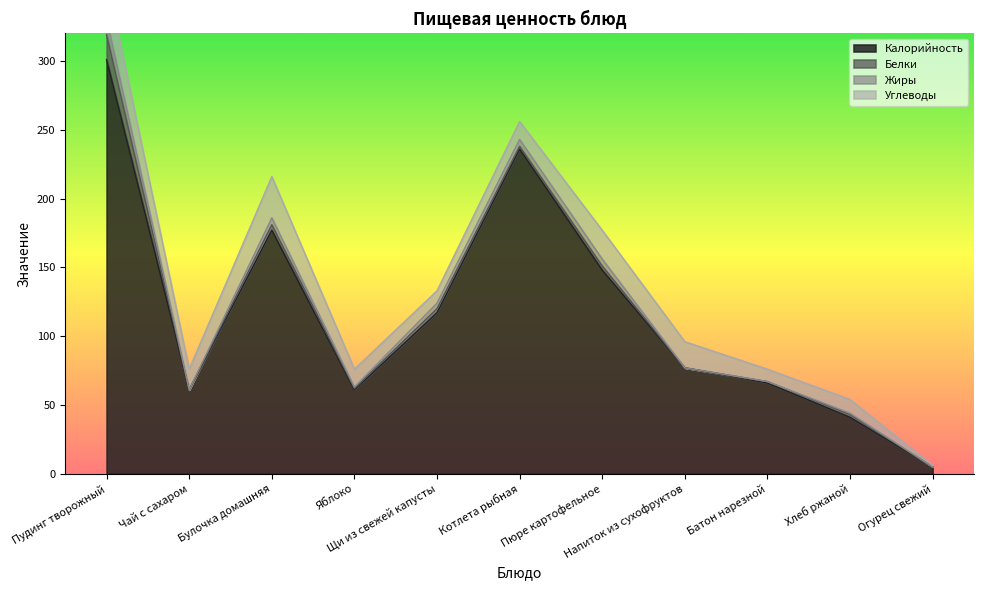

Where does the Белки series first go above 2?

Пудинг творожный